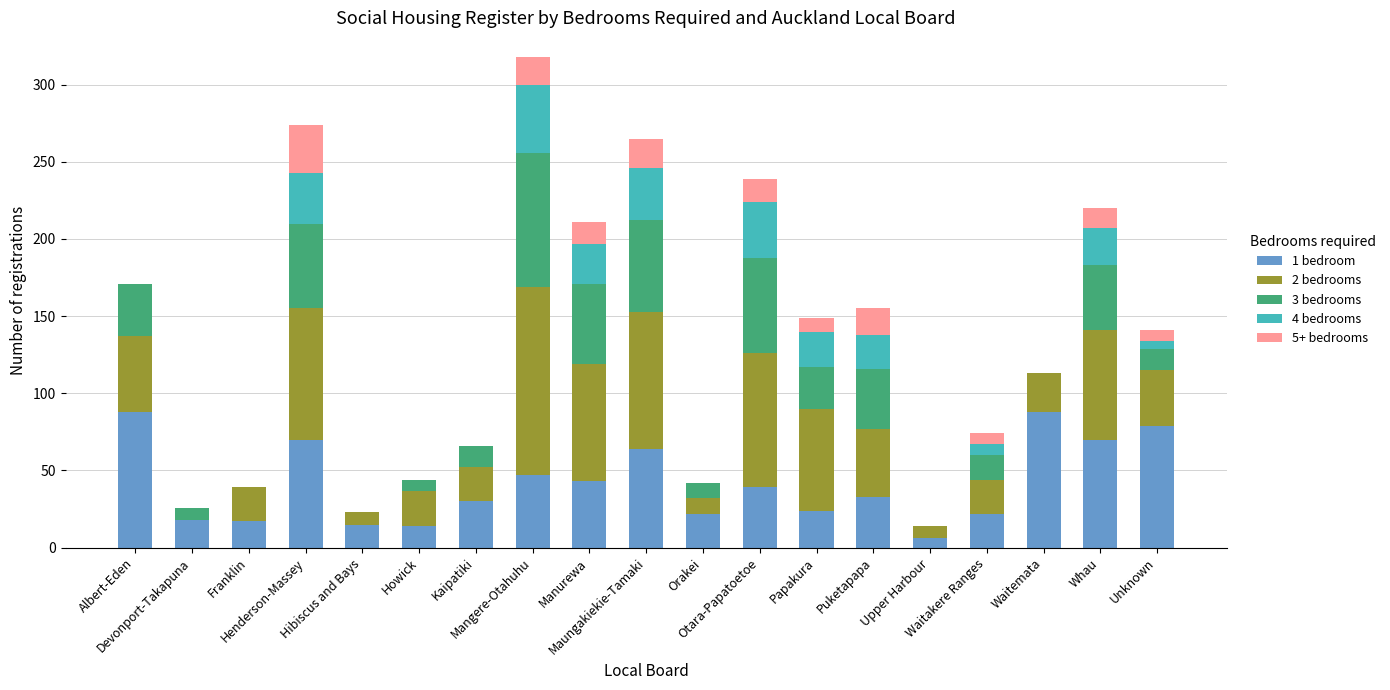

What is the label of the 13th bar from the left?

Papakura